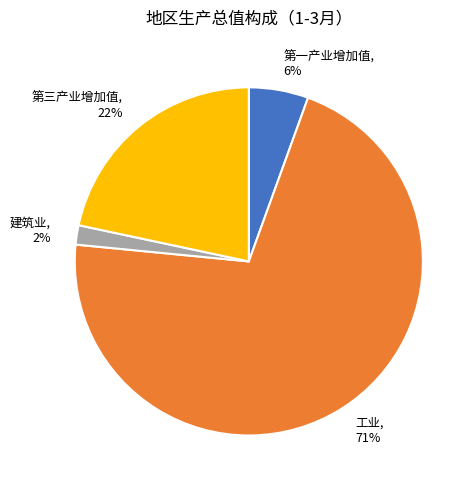

Count the number of slices in the pie.

4